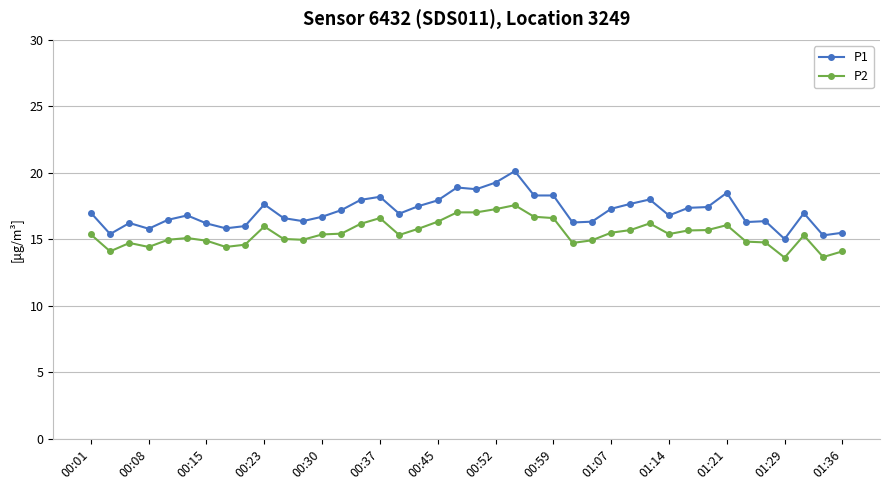

What is the average value of the P2 series?

15.5